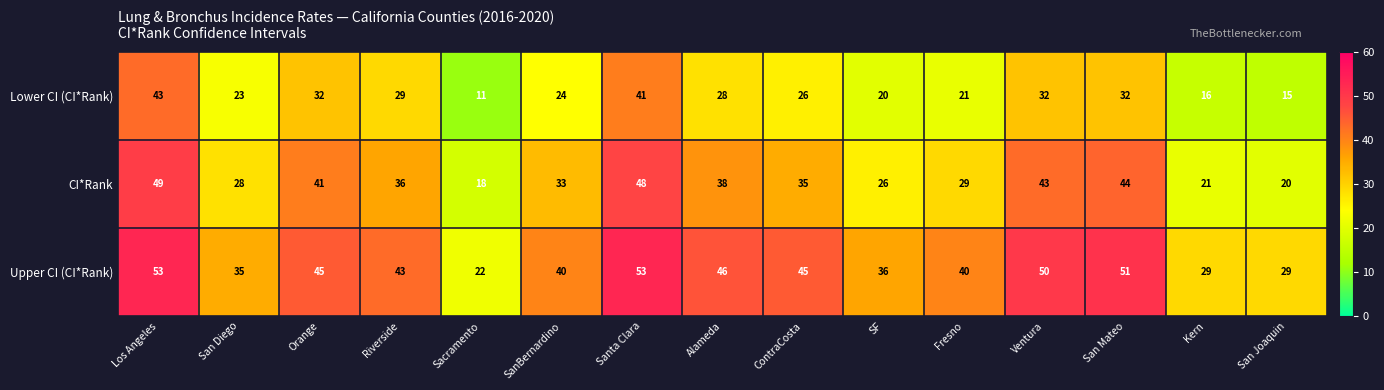

Which series has the widest spread of values?

Lower CI (CI*Rank)